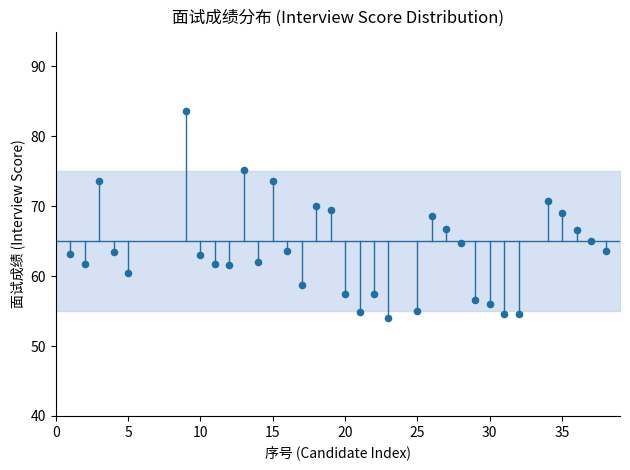

What is the range of X values (max minus min)?

37.0